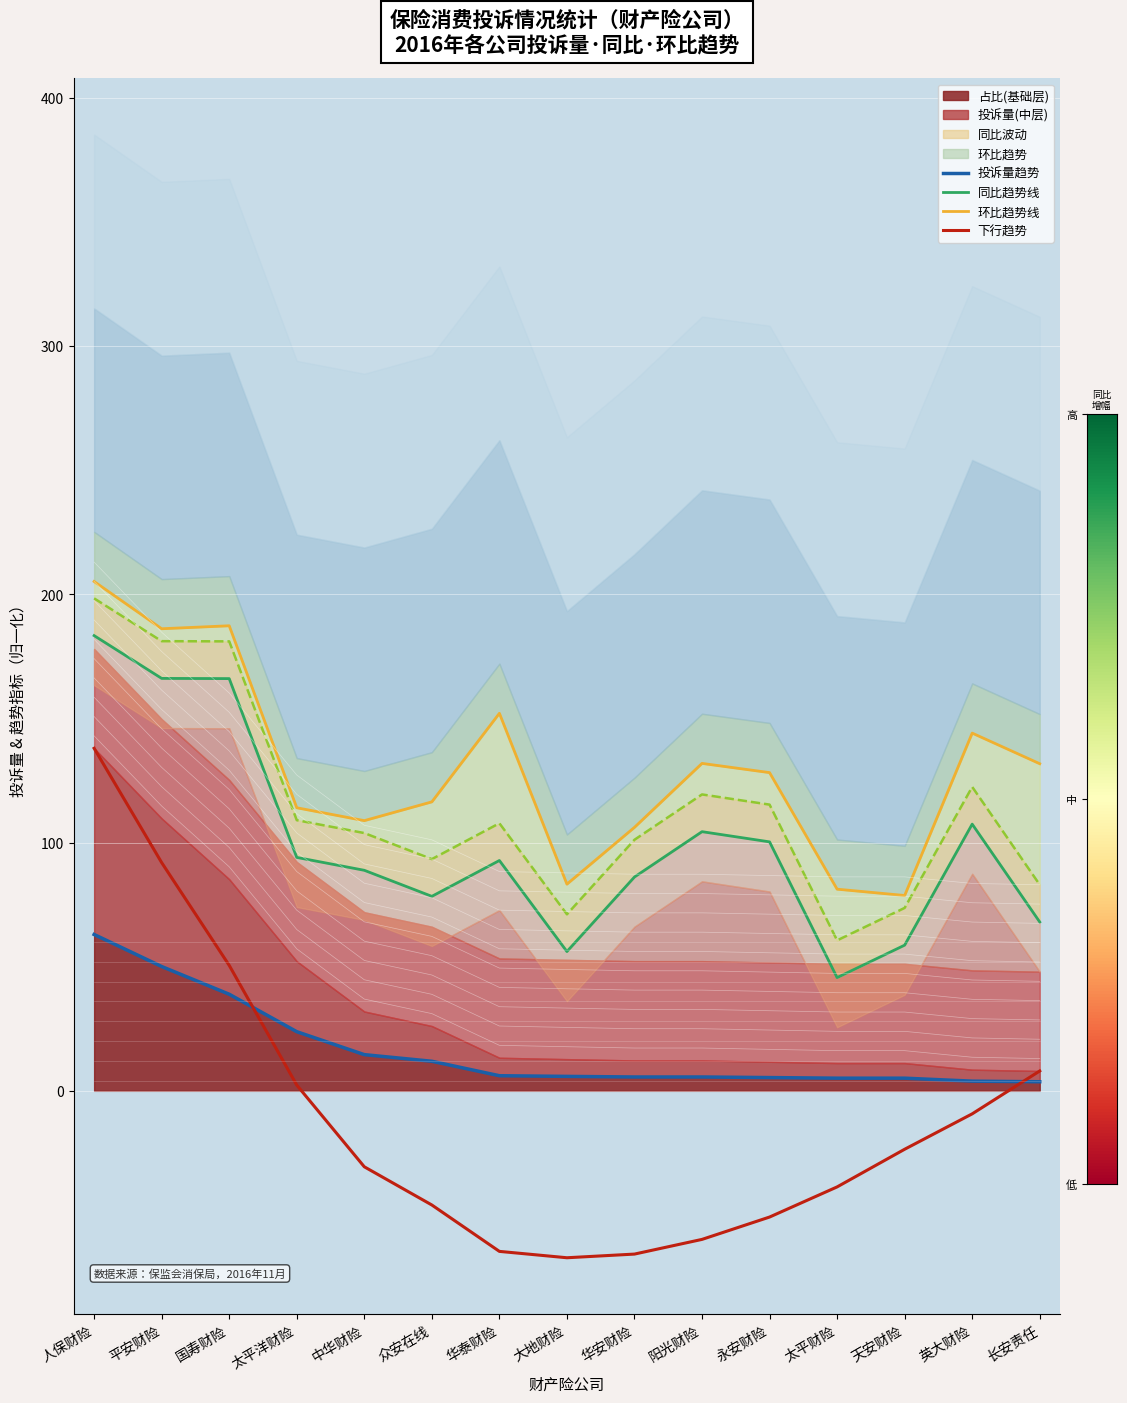

At which label does 下行趋势 reach its peak?

人保财险